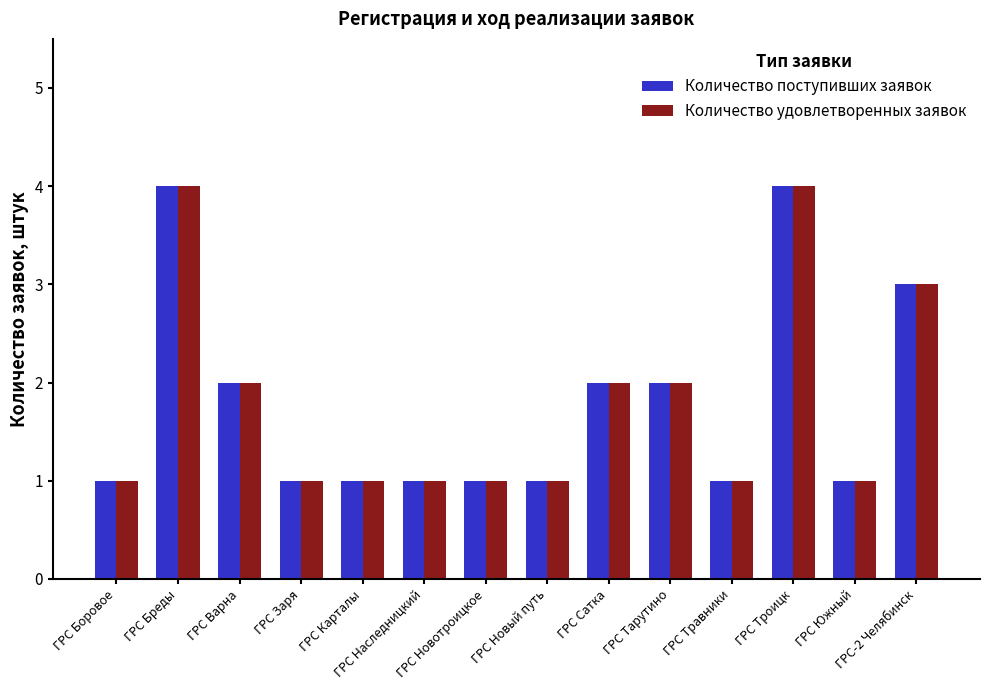

What is the greatest value displayed?

4